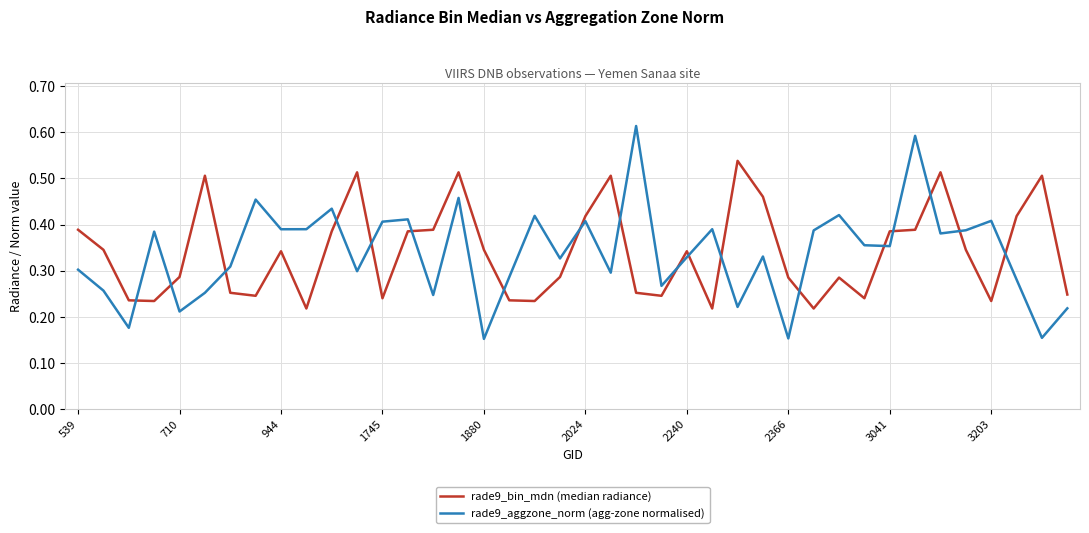

Rank the series by their maximum value, from lowest to highest.

rade9_bin_mdn (median radiance), rade9_aggzone_norm (agg-zone normalised)